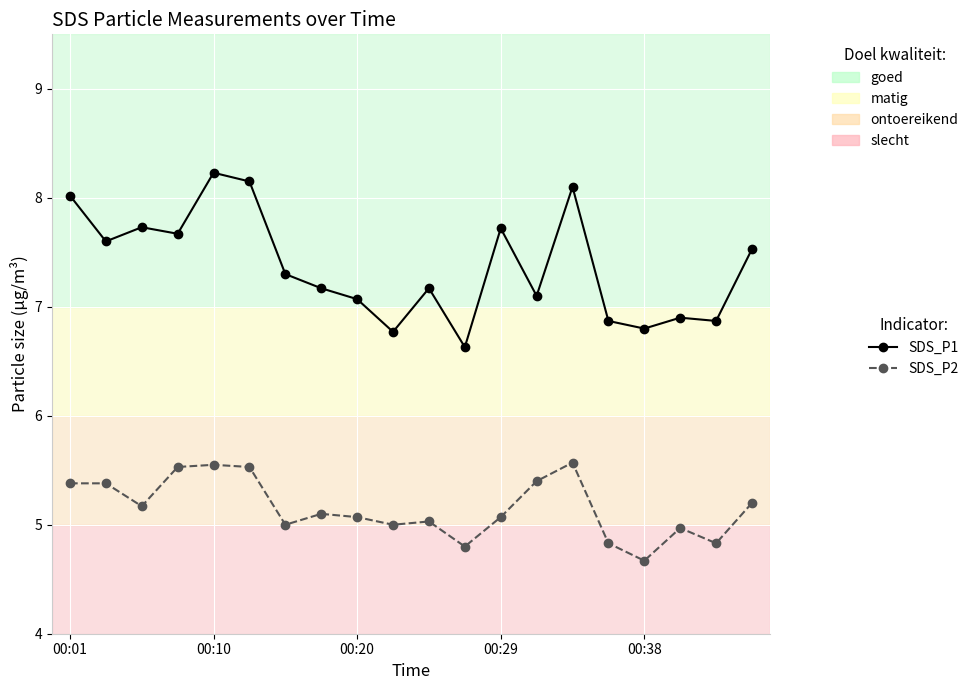

What are all the series names shown in the legend?

SDS_P1, SDS_P2